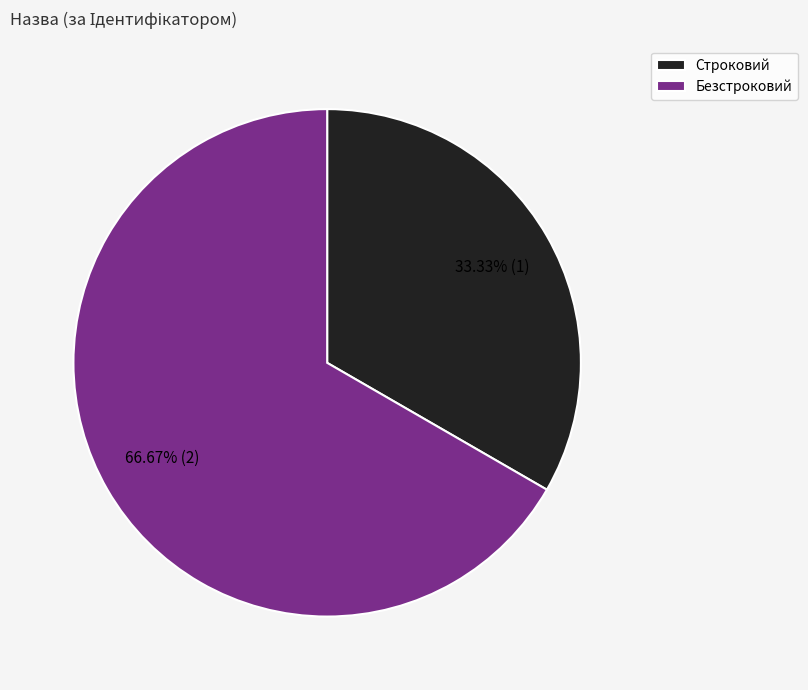

Between Строковий and Безстроковий, which is larger?

Безстроковий